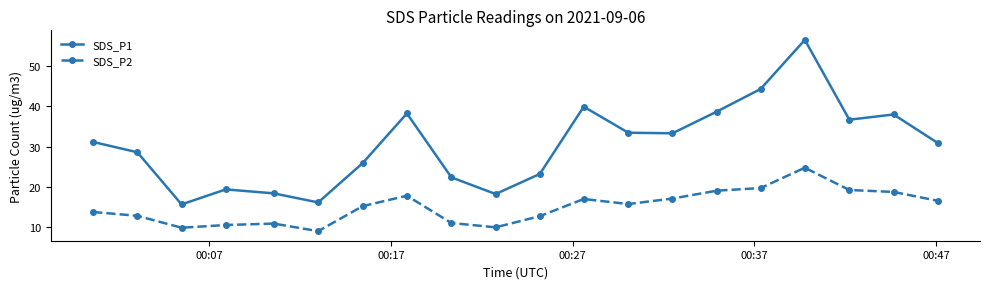

What is the average value of the SDS_P2 series?

15.1